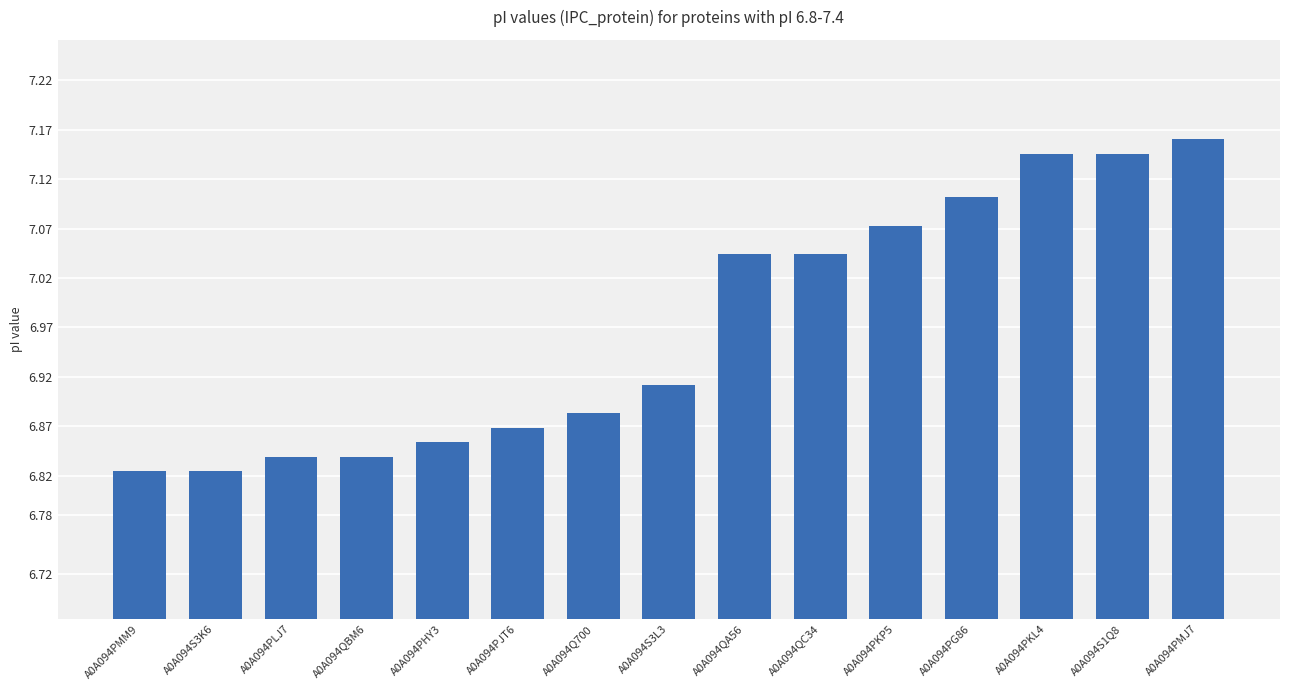

The value at A0A094S1Q8 is 4.3. True or false?

False